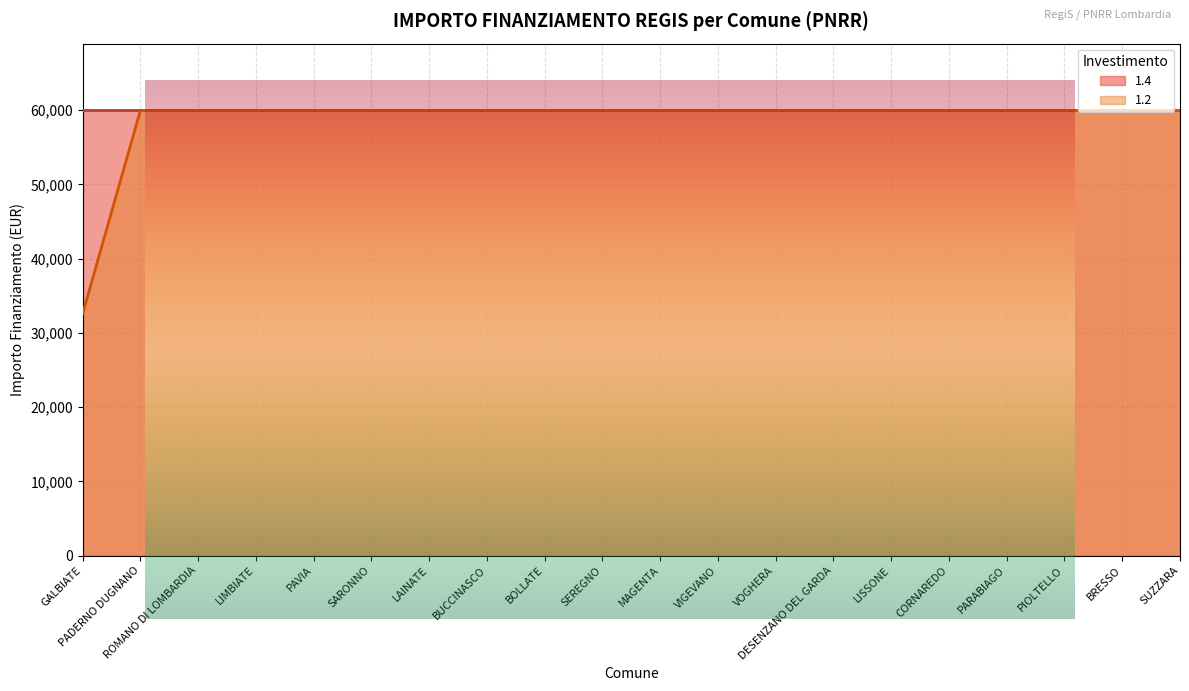

Which category has the lowest value across all series?

GALBIATE